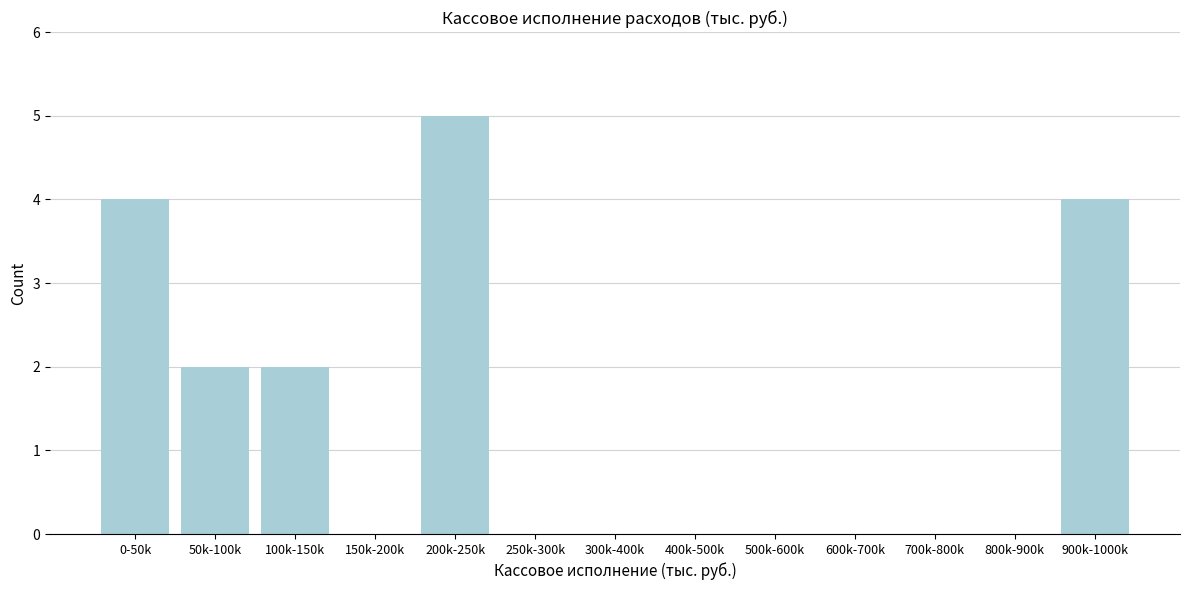

Reading left to right, transcribe all the data shown in this chart.

0-50k=4	50k-100k=2	100k-150k=2	150k-200k=0	200k-250k=5	250k-300k=0	300k-400k=0	400k-500k=0	500k-600k=0	600k-700k=0	700k-800k=0	800k-900k=0	900k-1000k=4